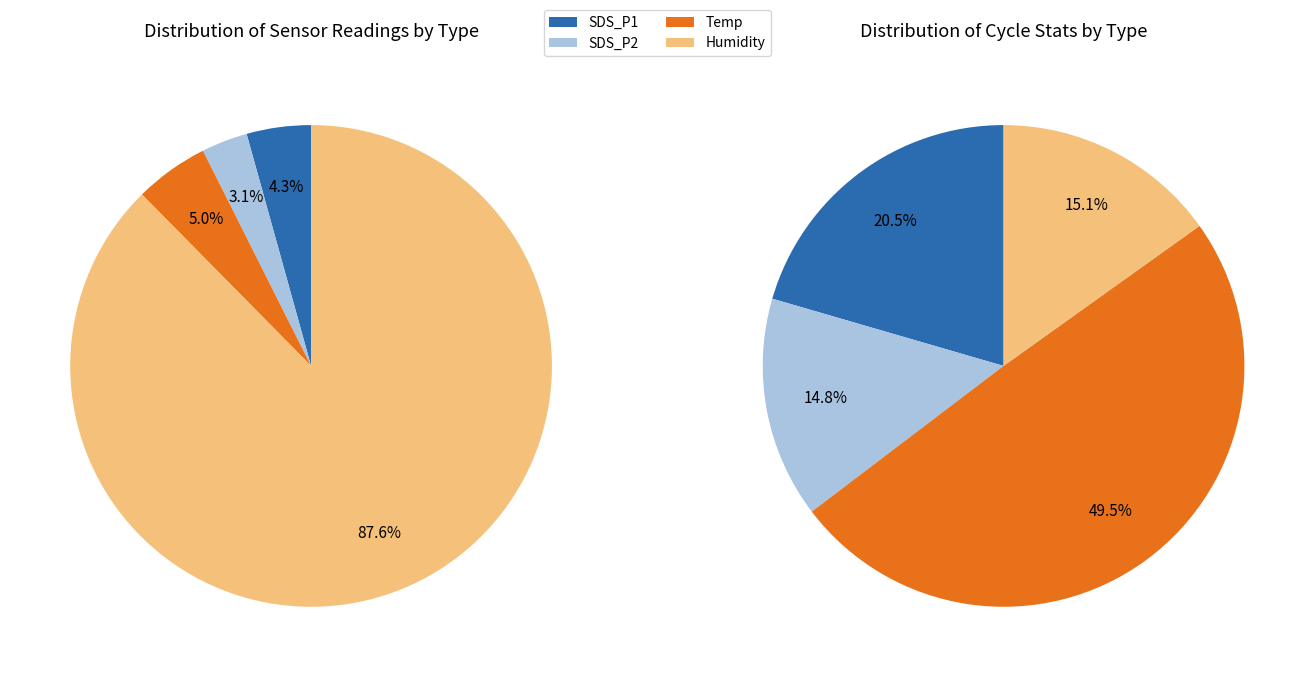

What is the smallest slice in the pie chart?

SDS_P2